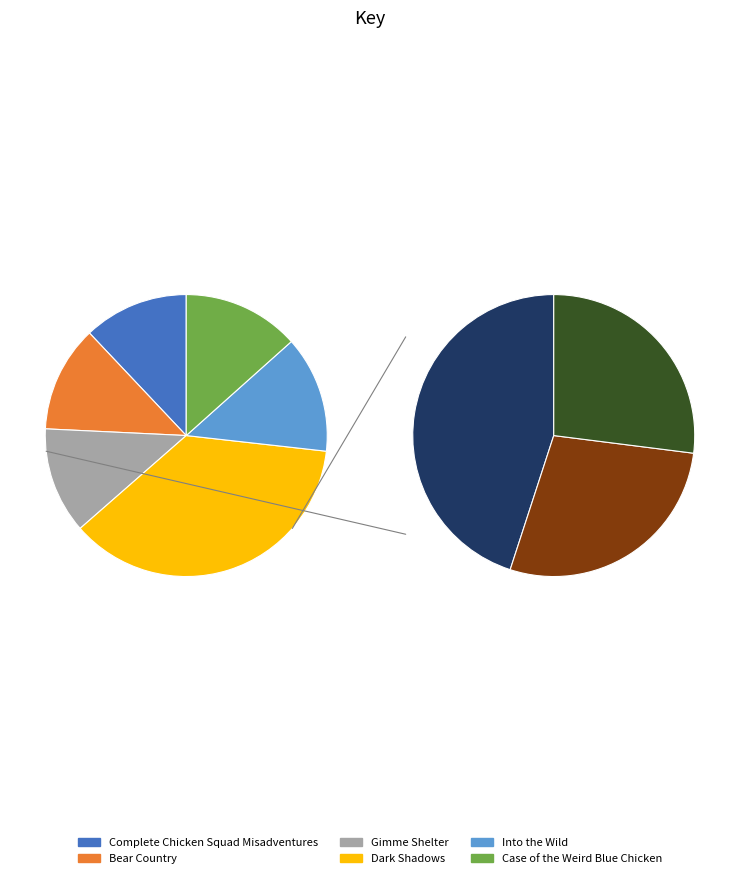

Combined, what portion of the pie is Bear Country and Case of the Weird Blue Chicken?

25.6%